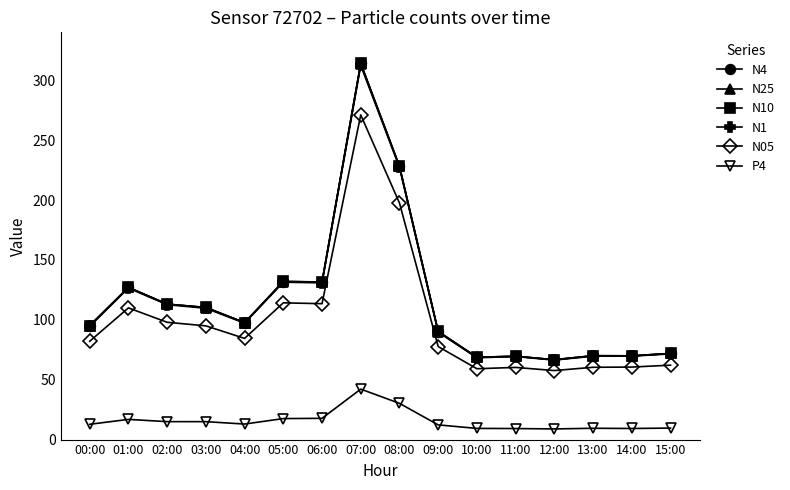

Where is N1 nearest to the value 189?

08:00